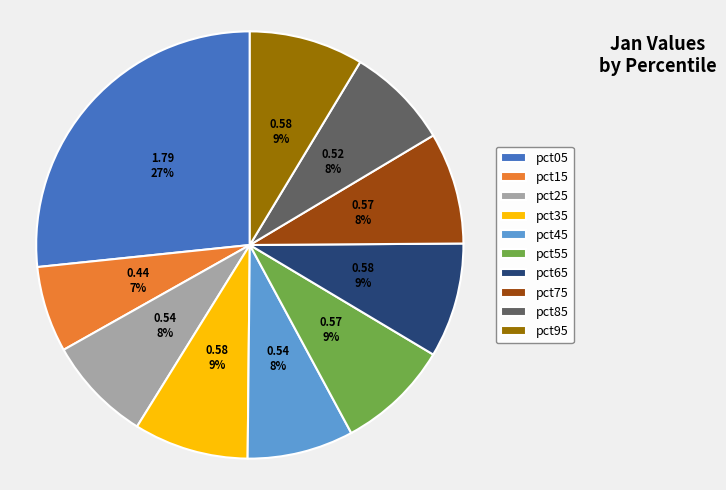

Count the number of slices in the pie.

10